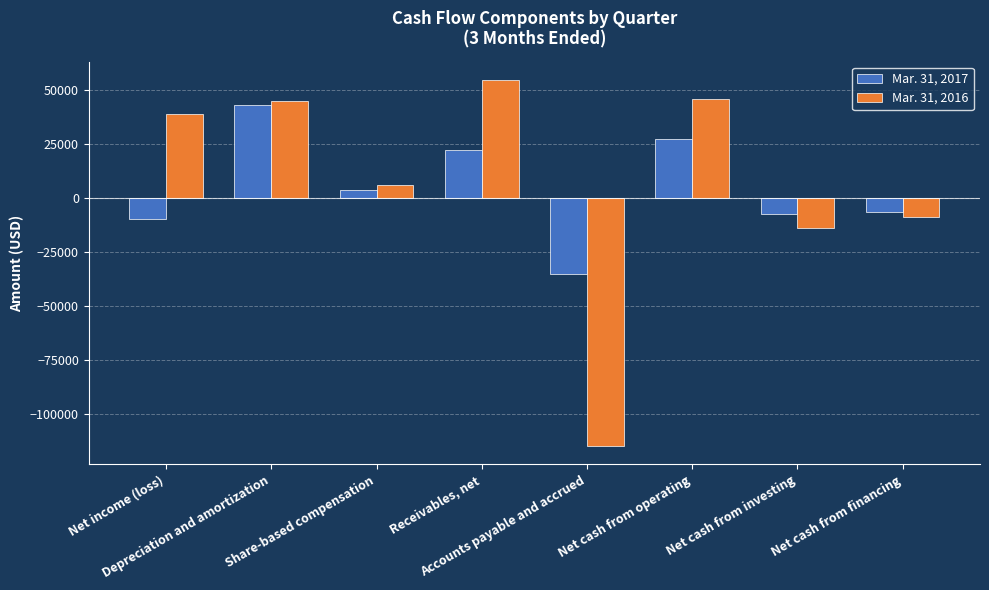

Is it true that Mar. 31, 2017 equals 43191 at Depreciation and amortization?

True